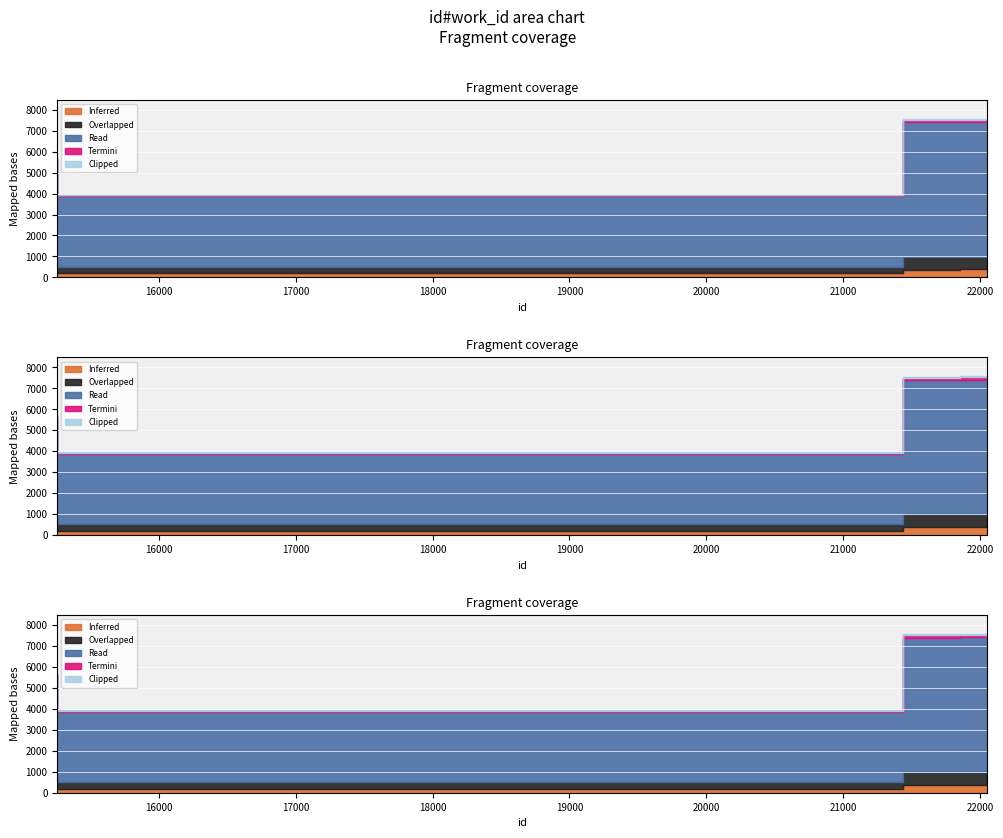

What is the value of the 3rd point from the left?

7548